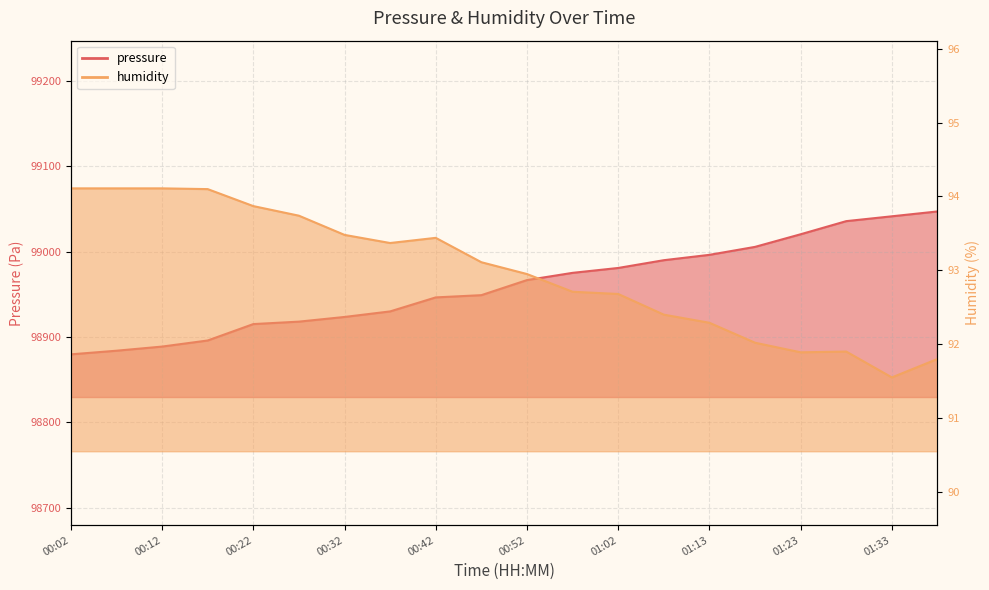

The pressure series shows 98879.8 at 00:02. True or false?

True